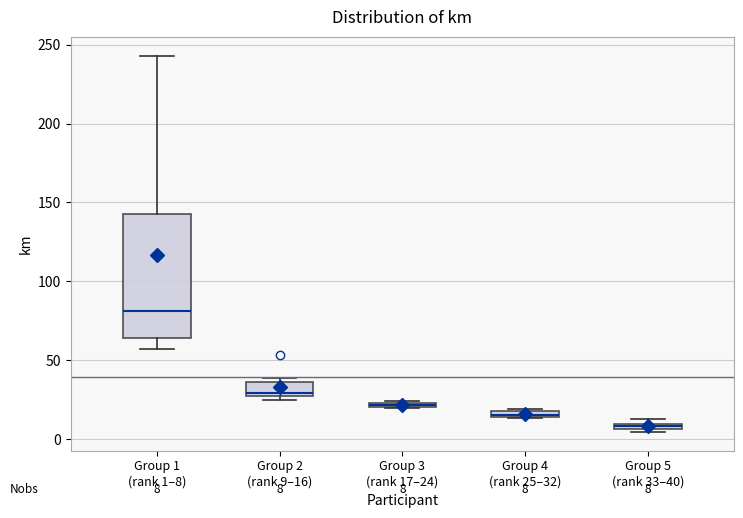

Which box is the tallest, from its lower edge to its upper edge?

Group 1 (rank 1–8)